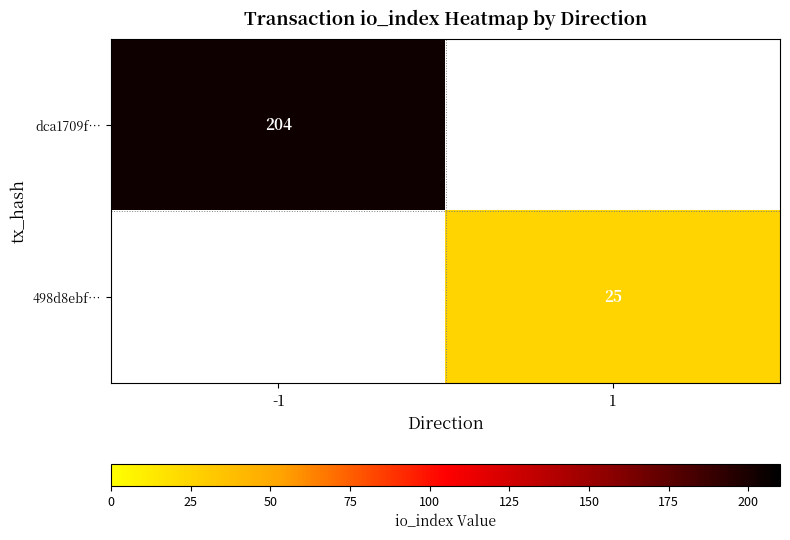

Is it true that dca1709f… equals 204 at -1?

True